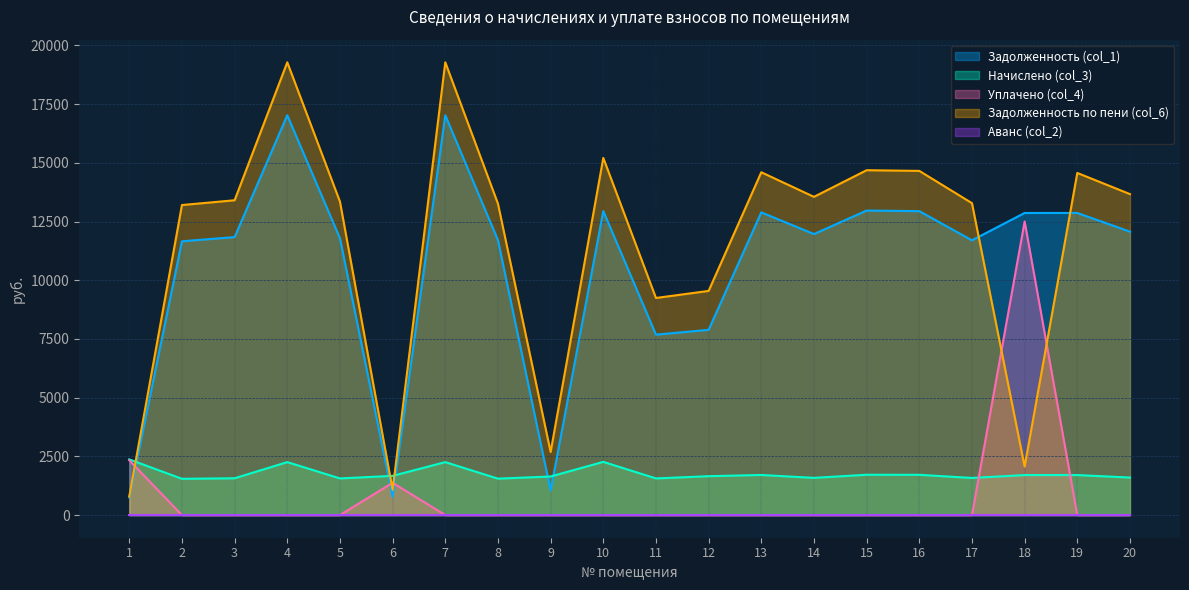

Reading right to left, what are all the values shown in this chart?

Задолженность (col_1): 12069.6	12865.7	12865.7	11701.2	12942.7	12968.4	11966.9	12891.4	7889.4	7683.7	12944.2	1043.3	11710.1	17025.8	781.9	11787.1	17025.8	11838.5	11658.7	752.8
Начислено (col_3): 1598.9	1704.4	1704.4	1582.0	1714.6	1718.0	1585.3	1707.8	1656.8	1561.5	2265.7	1643.2	1551.3	2255.5	1670.4	1561.5	2255.5	1568.3	1544.5	2371.2
Уплачено (col_4): 0.0	0.0	12503.6	0.0	0.0	0.0	0.0	0.0	0.0	0.0	0.0	0.0	0.0	0.0	1376.8	0.0	0.0	0.0	0.0	2333.6
Задолженность по пени (col_6): 13668.5	14570.1	2066.5	13283.2	14657.3	14686.4	13552.2	14599.1	9546.2	9245.2	15209.9	2686.4	13261.4	19281.4	1075.6	13348.6	19281.4	13406.8	13203.2	790.4